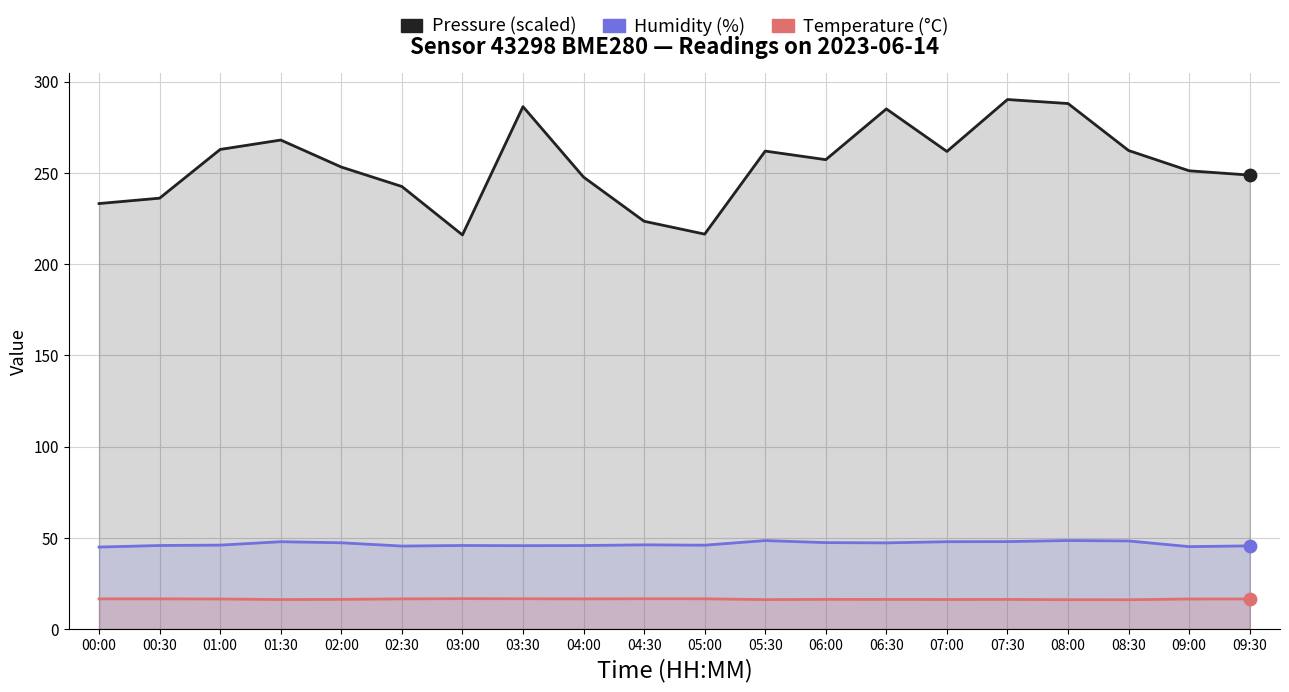

Is the value of Temperature (°C) at 09:30 greater than the value of Pressure (scaled) at 03:00?

No